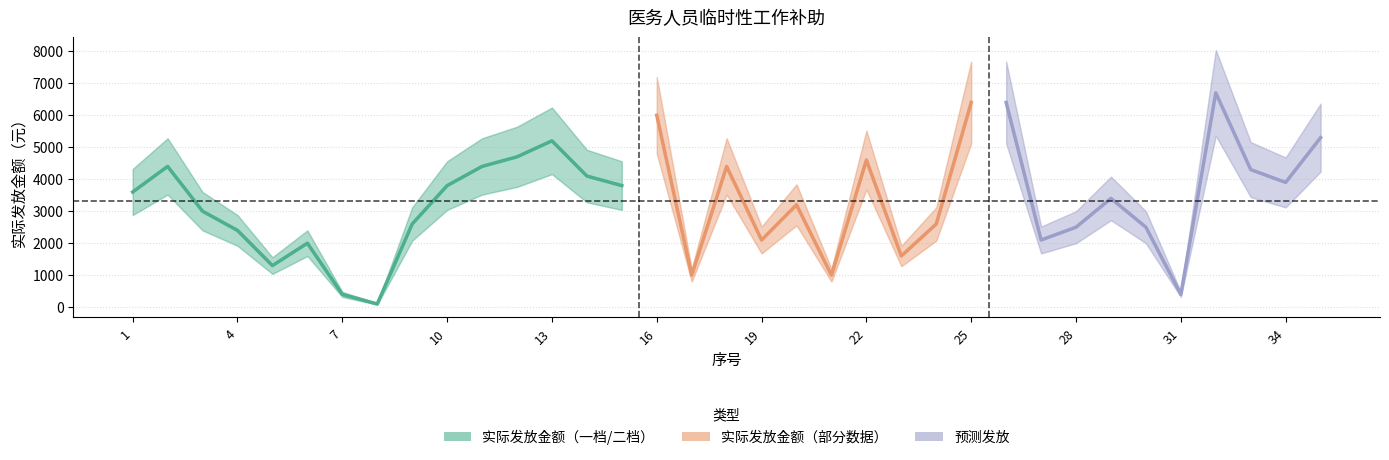

Where is 实际发放金额 nearest to the value 2650?

9